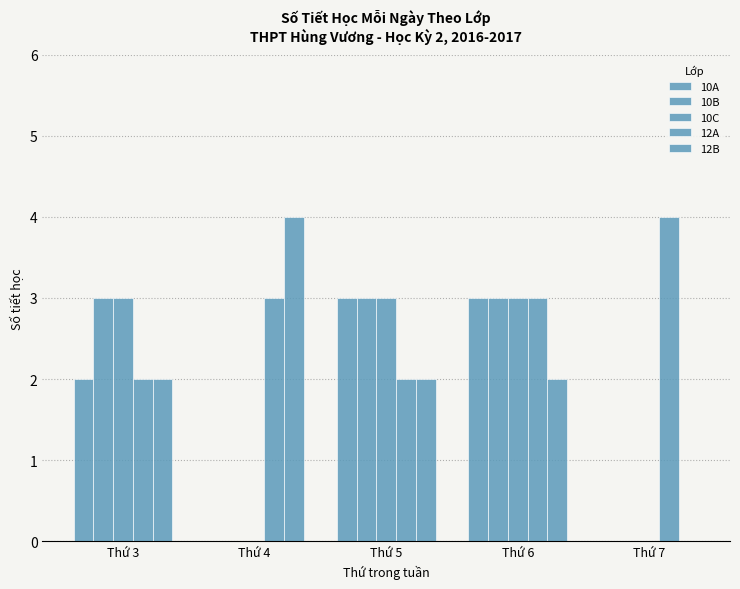

What is the difference between the 12B values at Thứ 3 and Thứ 7?

2